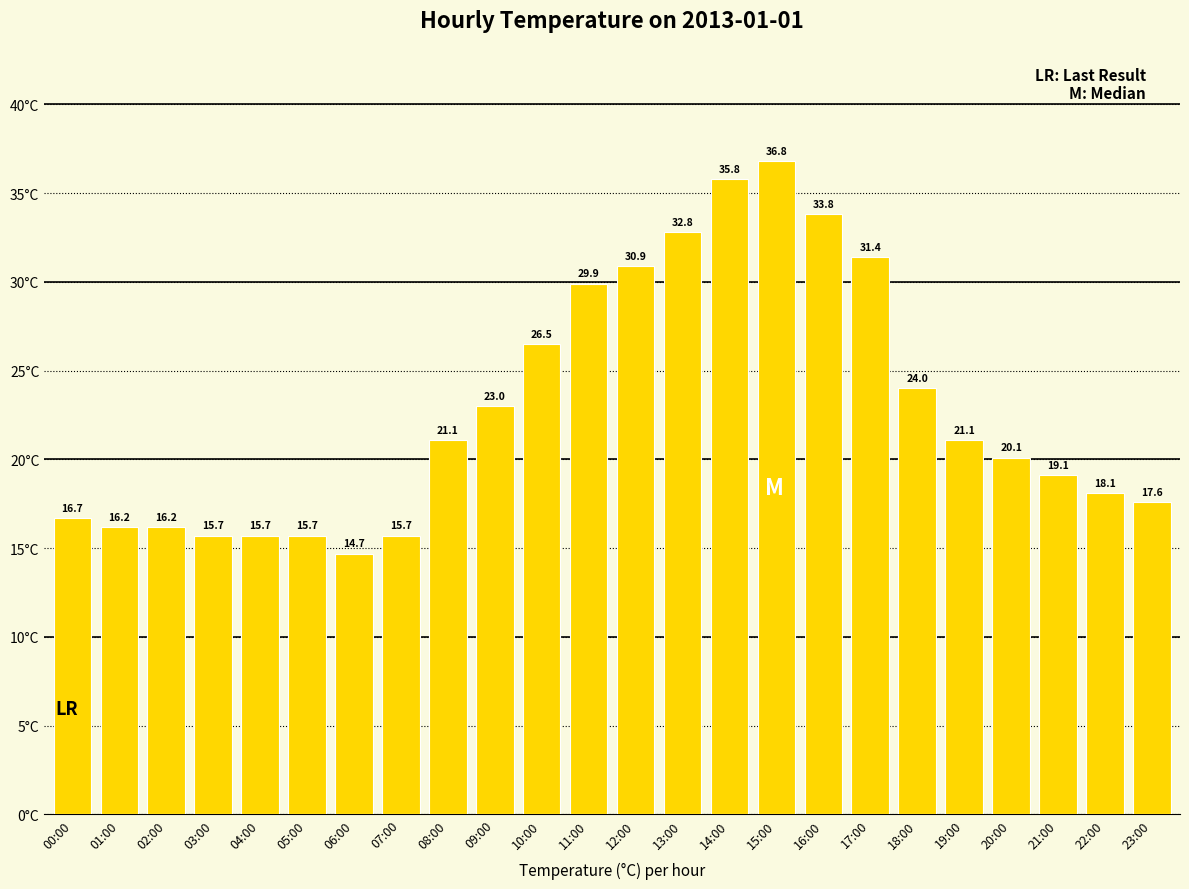

What is the change in value from 19:00 to 21:00?

-2.0